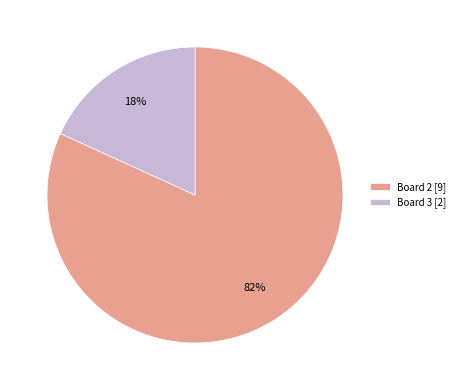

Which slice is the largest?

Board 2 [9]